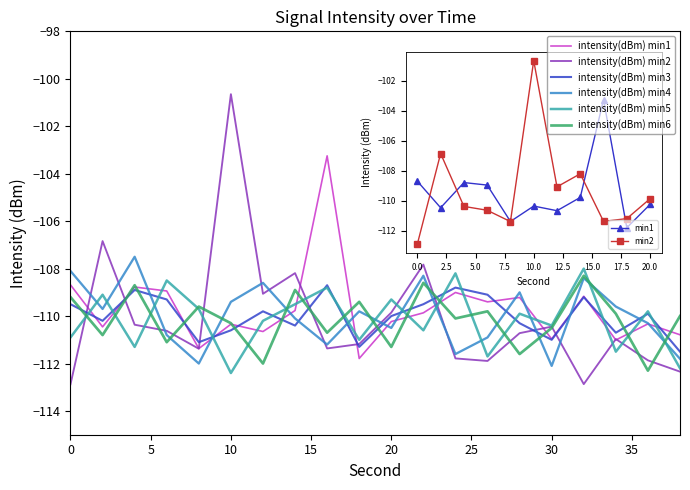

Rank the series by their maximum value, from highest to lowest.

intensity(dBm) min2, intensity(dBm) min1, intensity(dBm) min4, intensity(dBm) min5, intensity(dBm) min6, intensity(dBm) min3